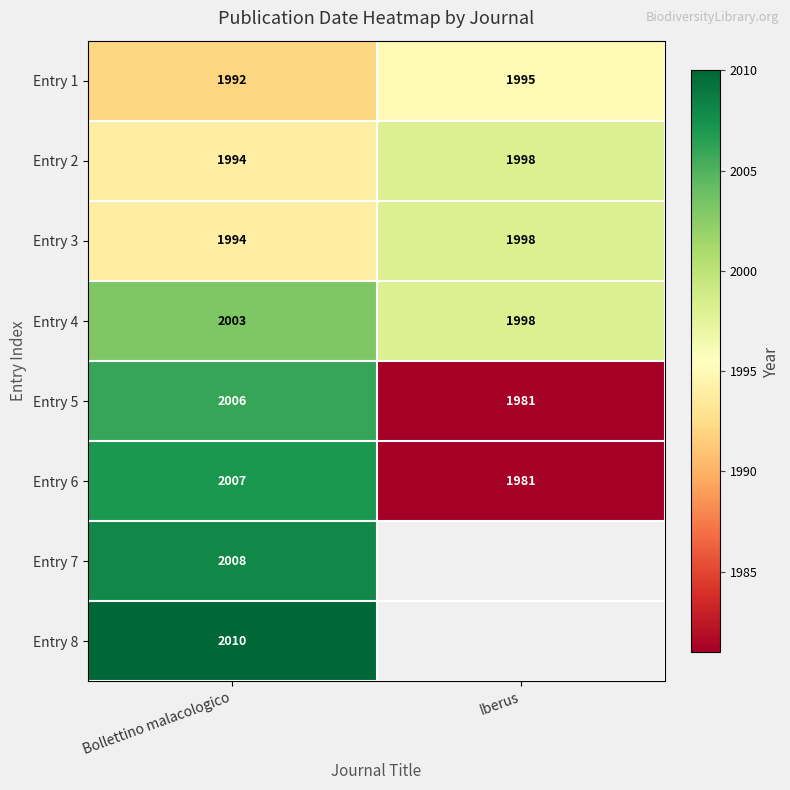

What is the spread (max minus min) of values at Bollettino malacologico?

18